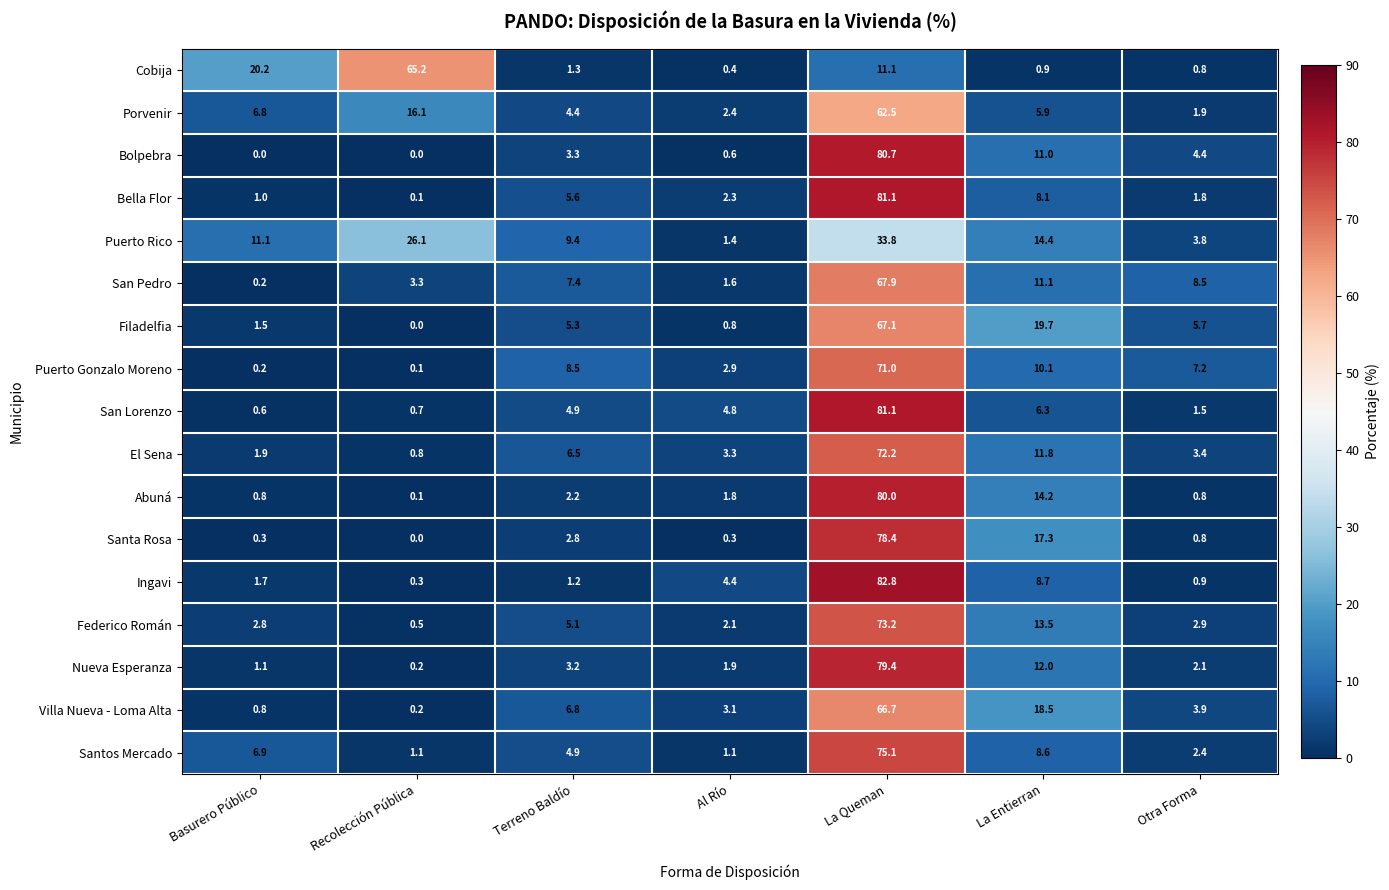

What is the highest value of the Ingavi series?

82.8